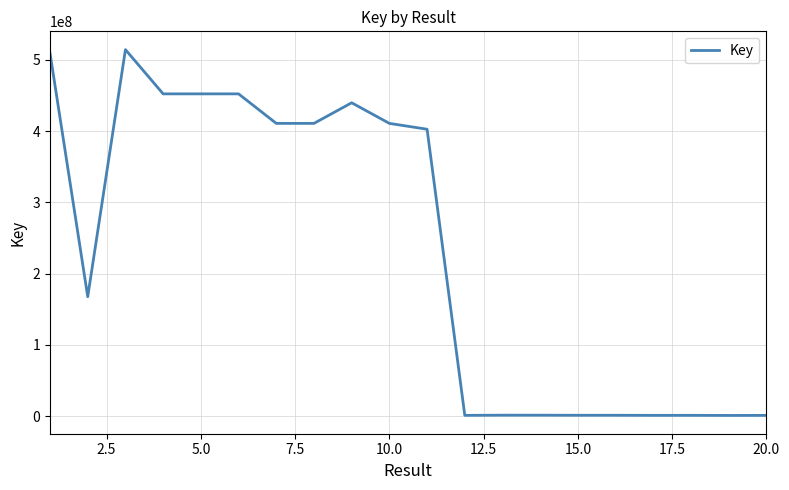

What is the maximum value shown in the chart?

514179454